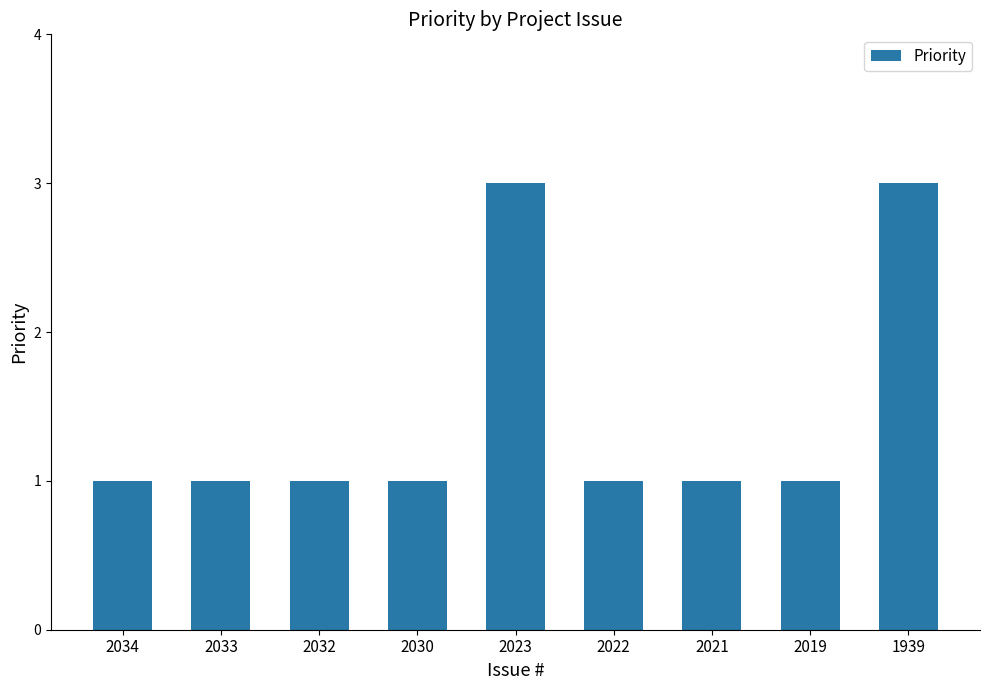

Approximately how many times larger is the value at 2021 compared to 1939?

0.3